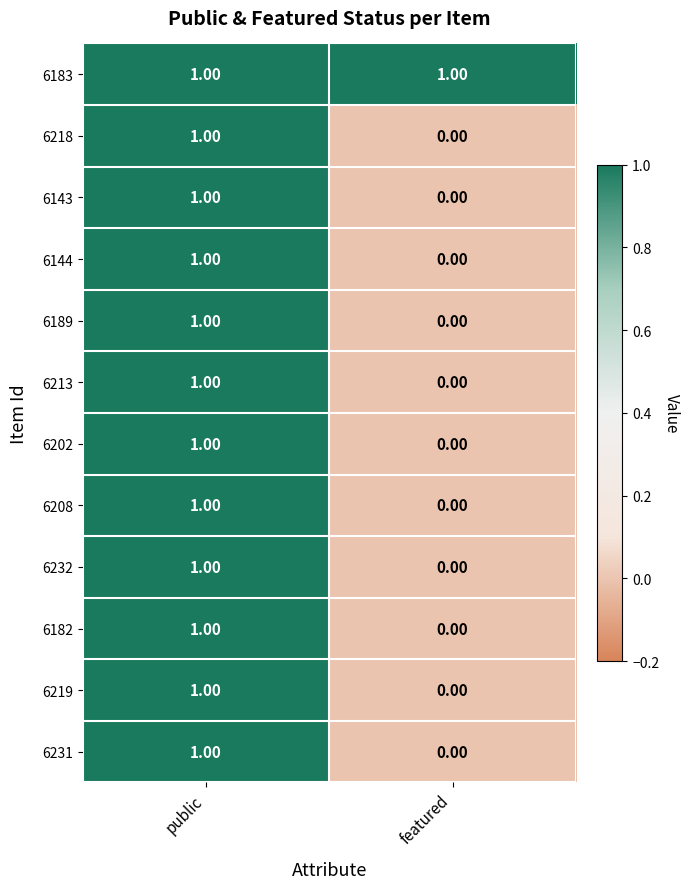

Is the value of 6218 at featured greater than the value of 6182 at public?

No